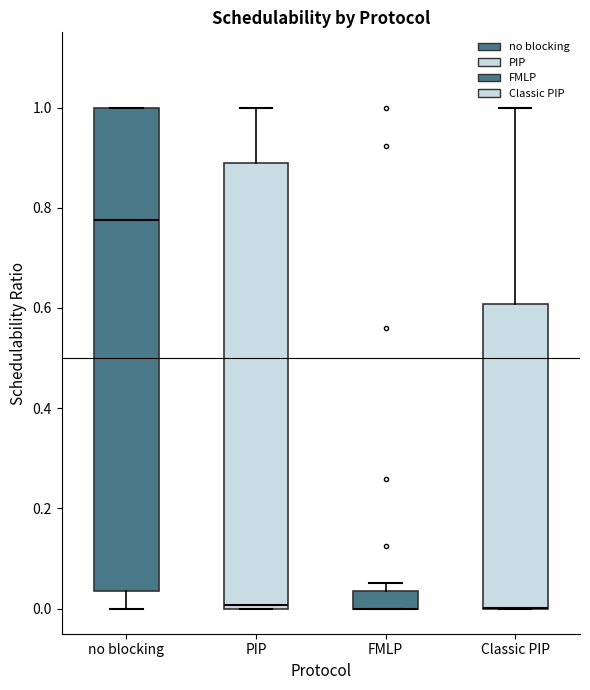

Where is the lower edge of the box for Classic PIP on the y-axis? The values are not printed on the chart, so give them approximately, as read against the axis.

0.00